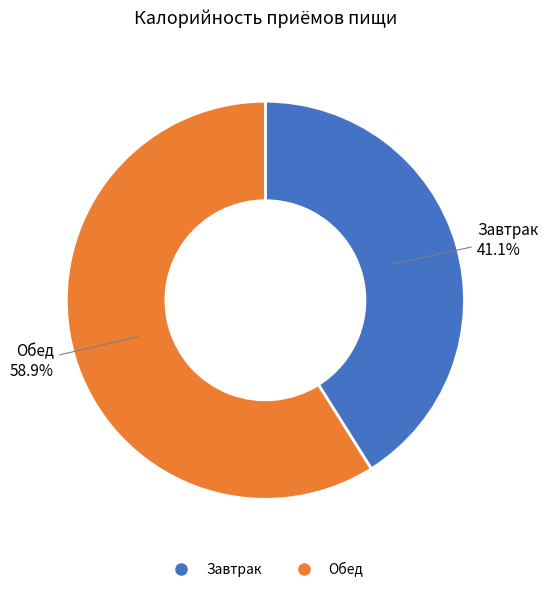

What is the total percentage of Завтрак and Обед?

100.0%